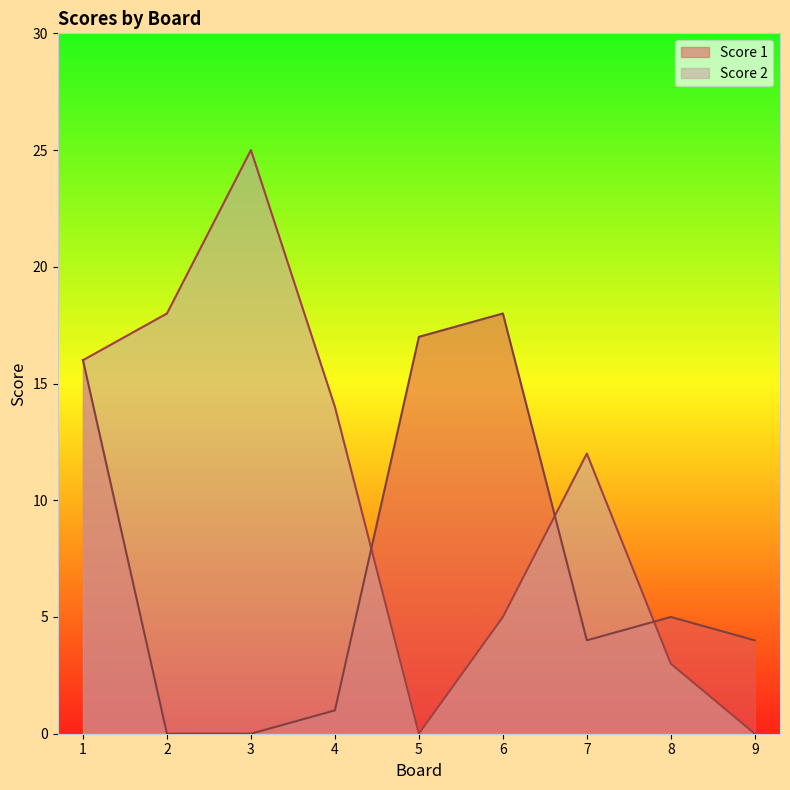

What is the difference between the Score 2 values at 8 and 2?

15